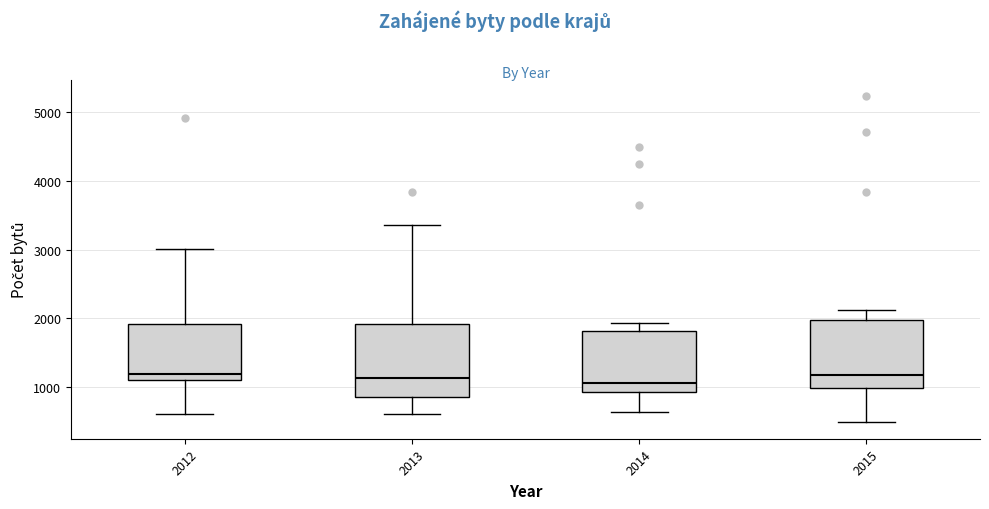

Reading left to right, read every box against the y-axis: the position of its median line, the range the box covers, and the ends of its whiskers. The values are not printed on the chart, so give them approximately, as read against the axis.

2012: median 1200, box 1100 to 1900, whiskers 600 to 3000
2013: median 1100, box 900 to 1900, whiskers 600 to 3400
2014: median 1100, box 900 to 1800, whiskers 600 to 1900
2015: median 1200, box 1000 to 2000, whiskers 500 to 2100